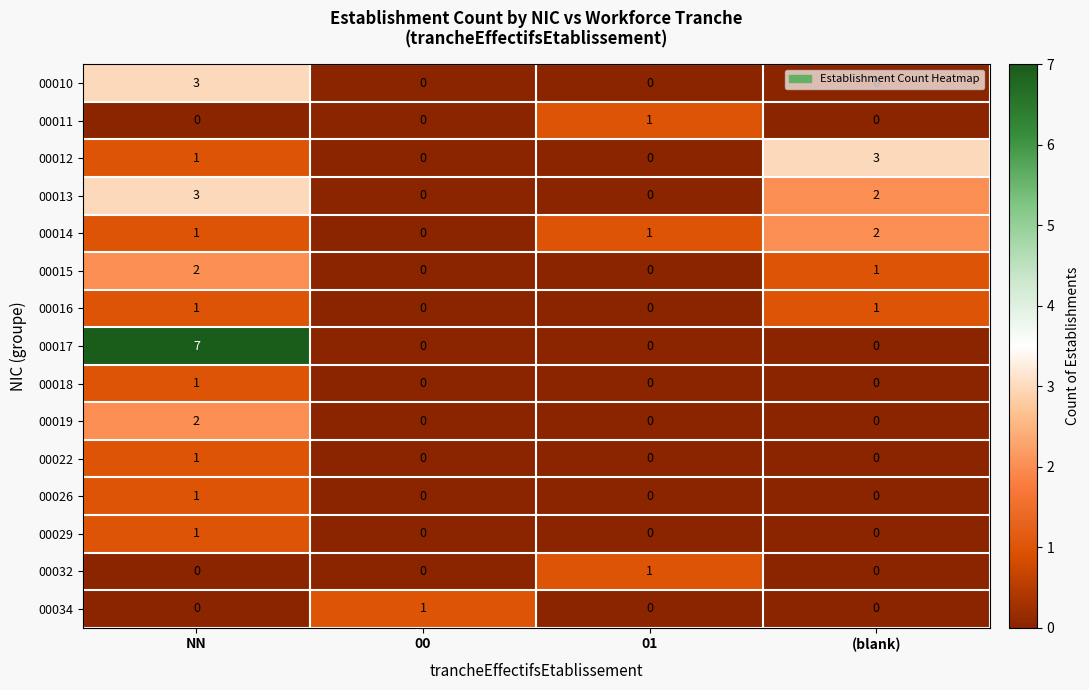

What is the sum of the 00012 values at 01 and (blank)?

3